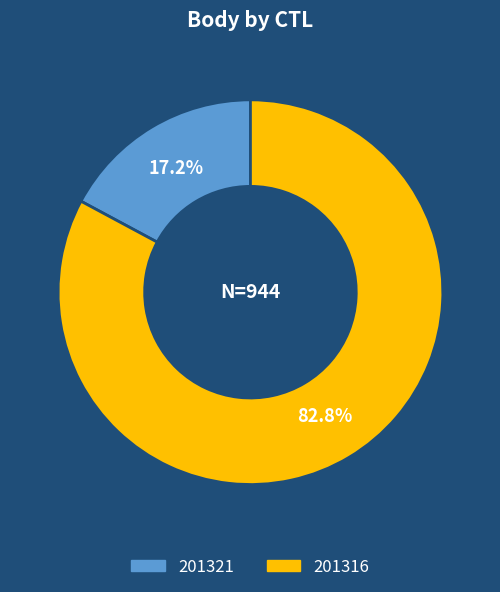

To the nearest percent, what is the difference between the largest and smallest slice percentages?

66%